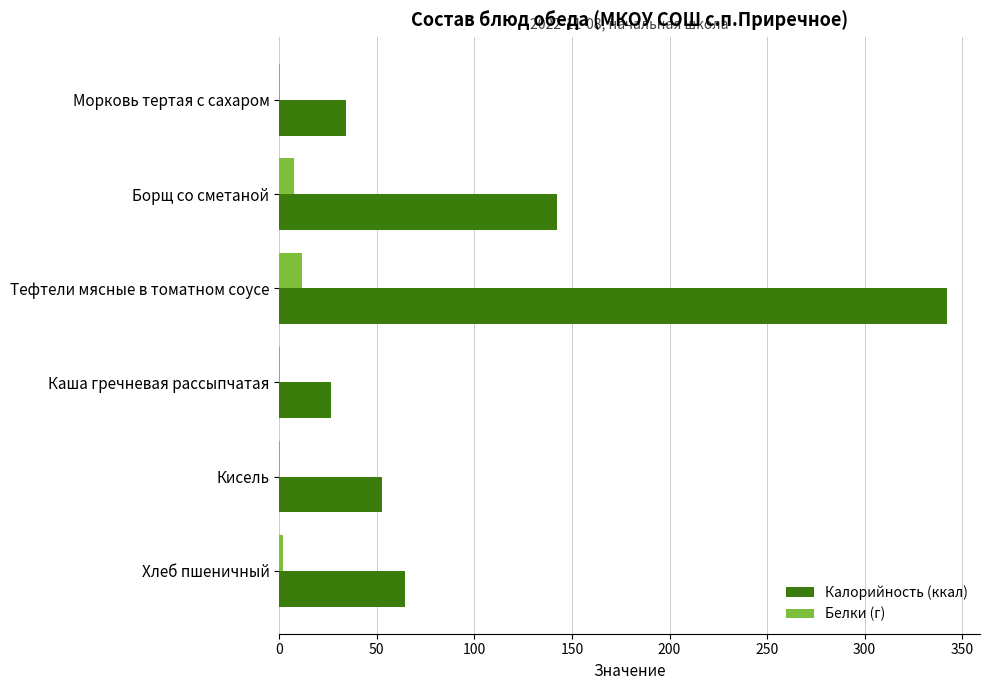

What is the average value of the Калорийность (ккал) series?

110.4